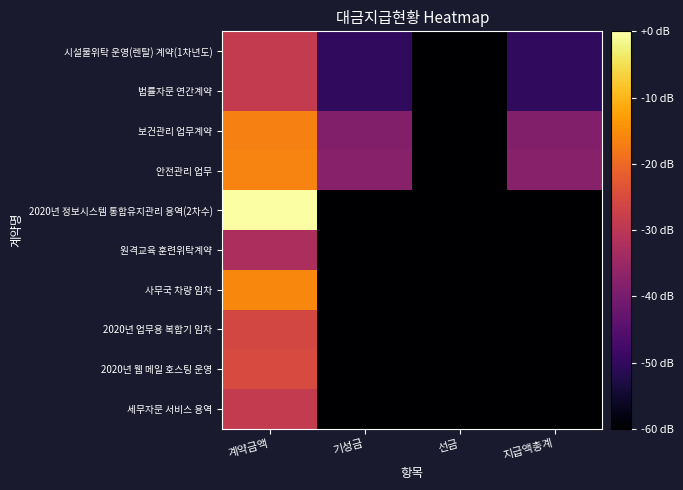

At which category does the chart reach its peak across all series?

계약금액